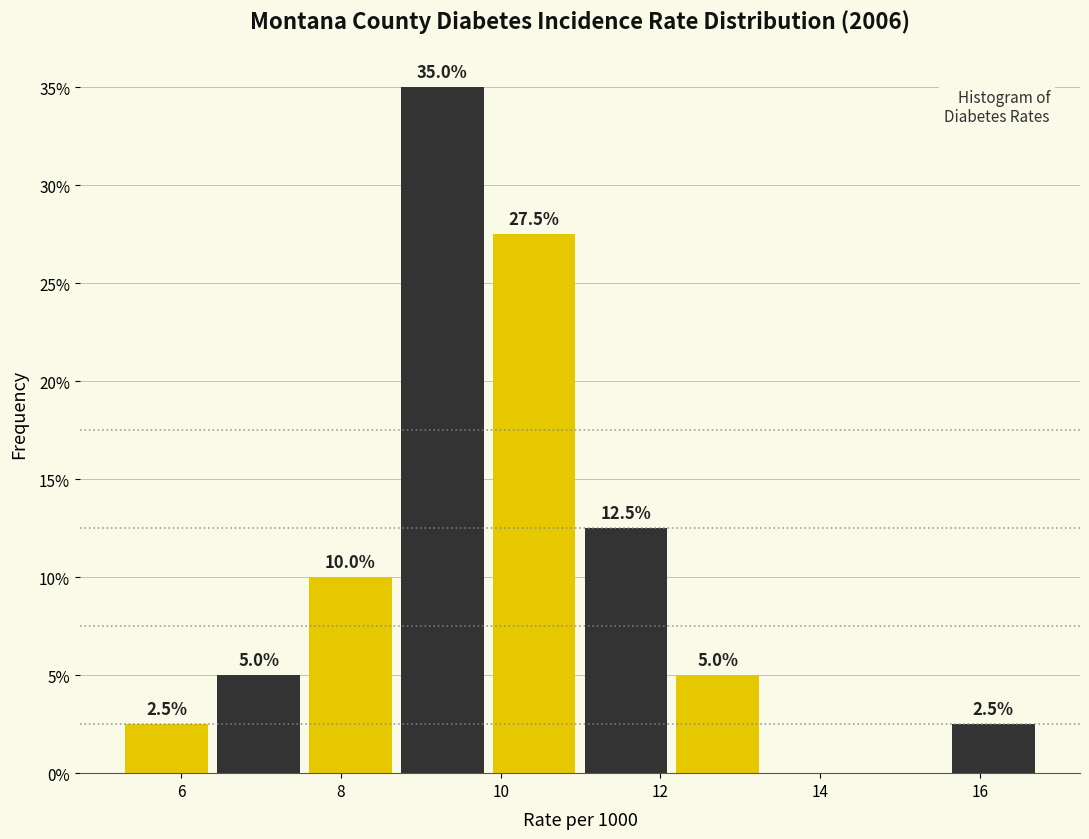

Which range on the x-axis has the tallest bar?

8.75 to 9.90